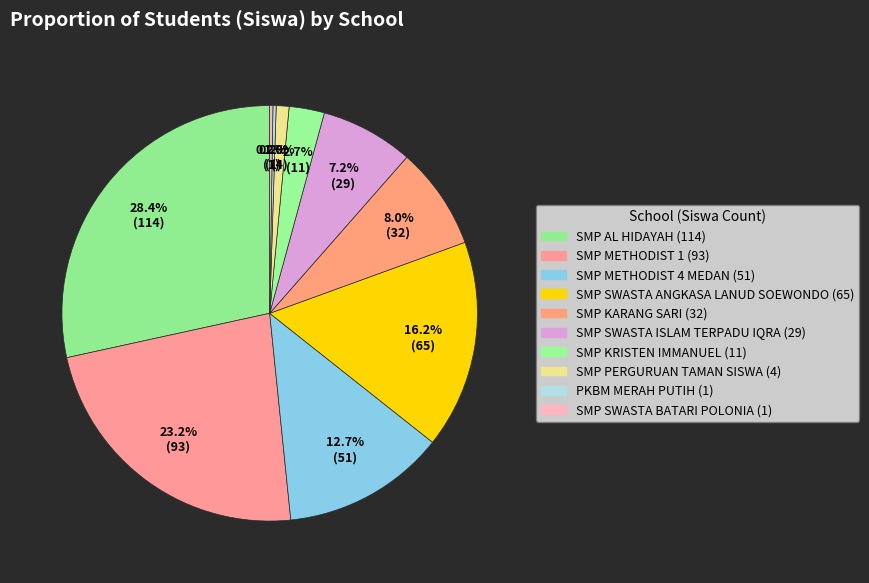

What percentage is the SMP SWASTA ISLAM TERPADU IQRA slice, to the nearest percent?

7%